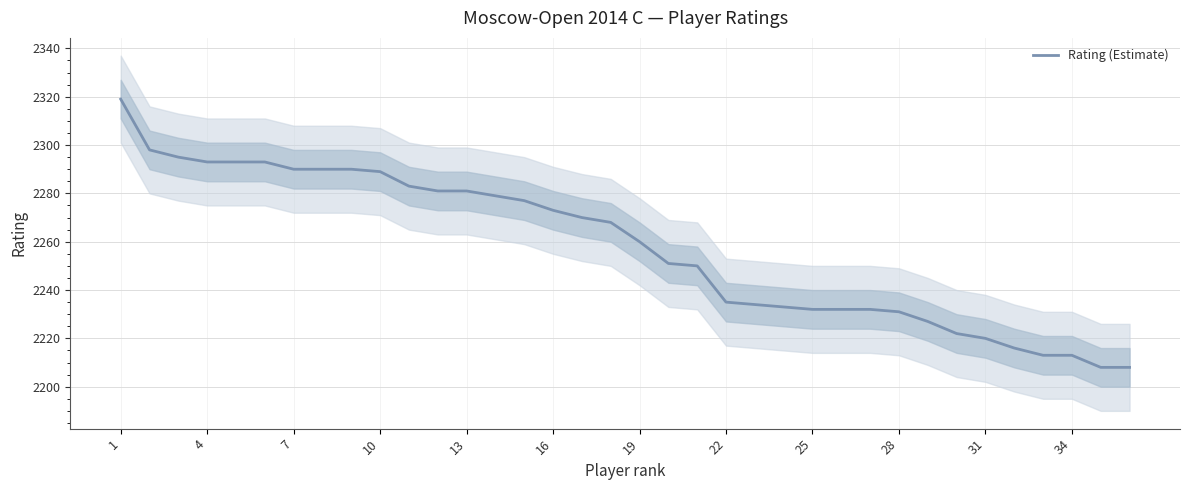

Reading left to right, extract all data points from this chart.

2319	2298	2295	2293	2293	2293	2290	2290	2290	2289	2283	2281	2281	2279	2277	2273	2270	2268	2260	2251	2250	2235	2234	2233	2232	2232	2232	2231	2227	2222	2220	2216	2213	2213	2208	2208